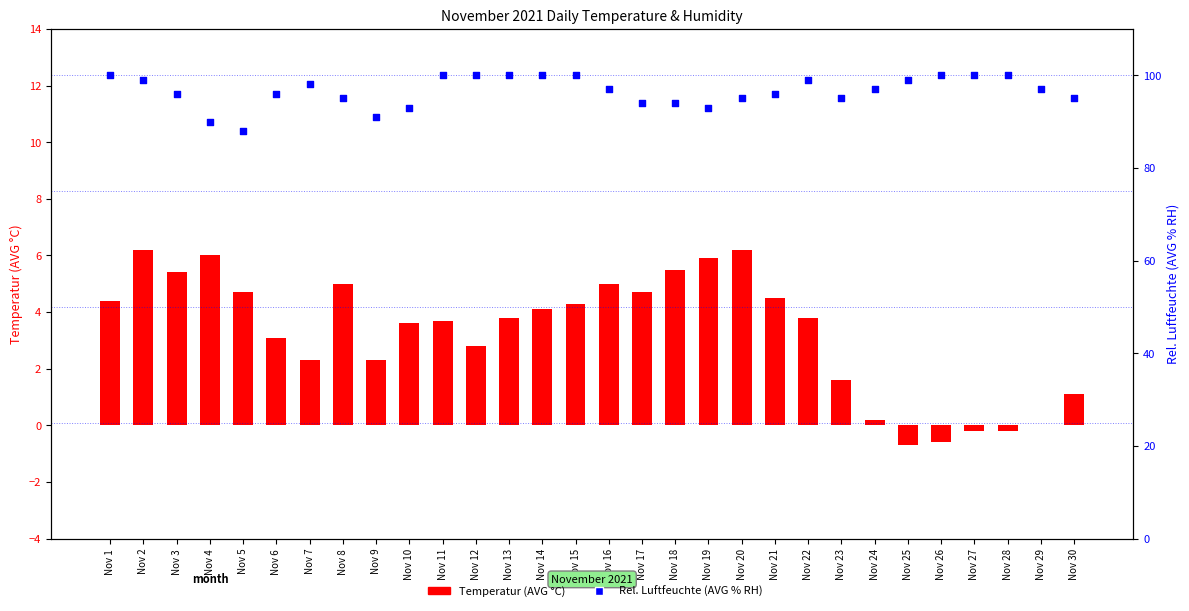

Which series reaches the maximum Y coordinate?

Rel.Luftfeuchte (AVG % RH)